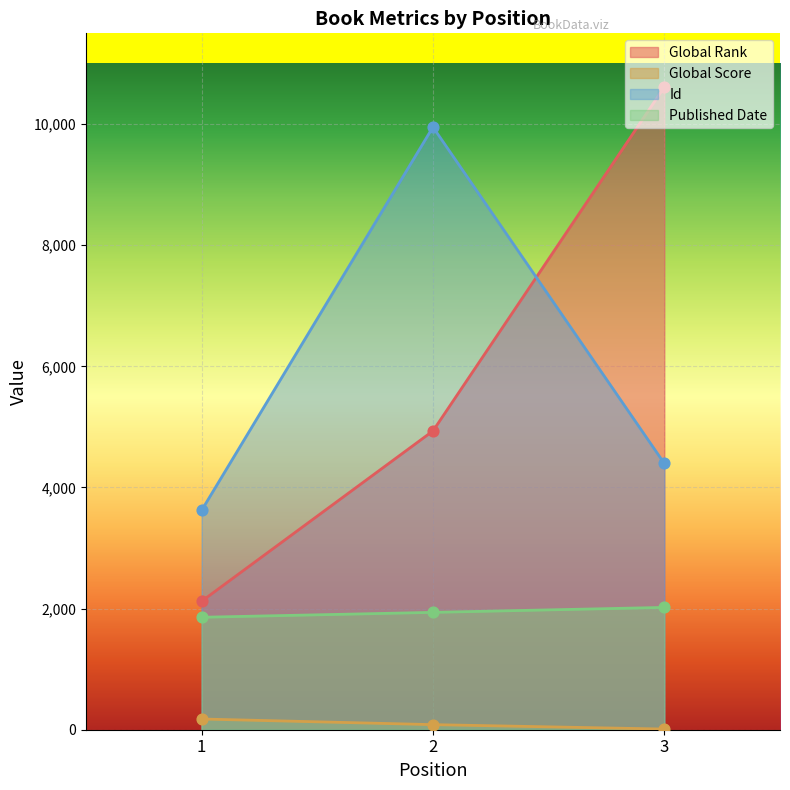

What is the total value across all series at 3?

17042